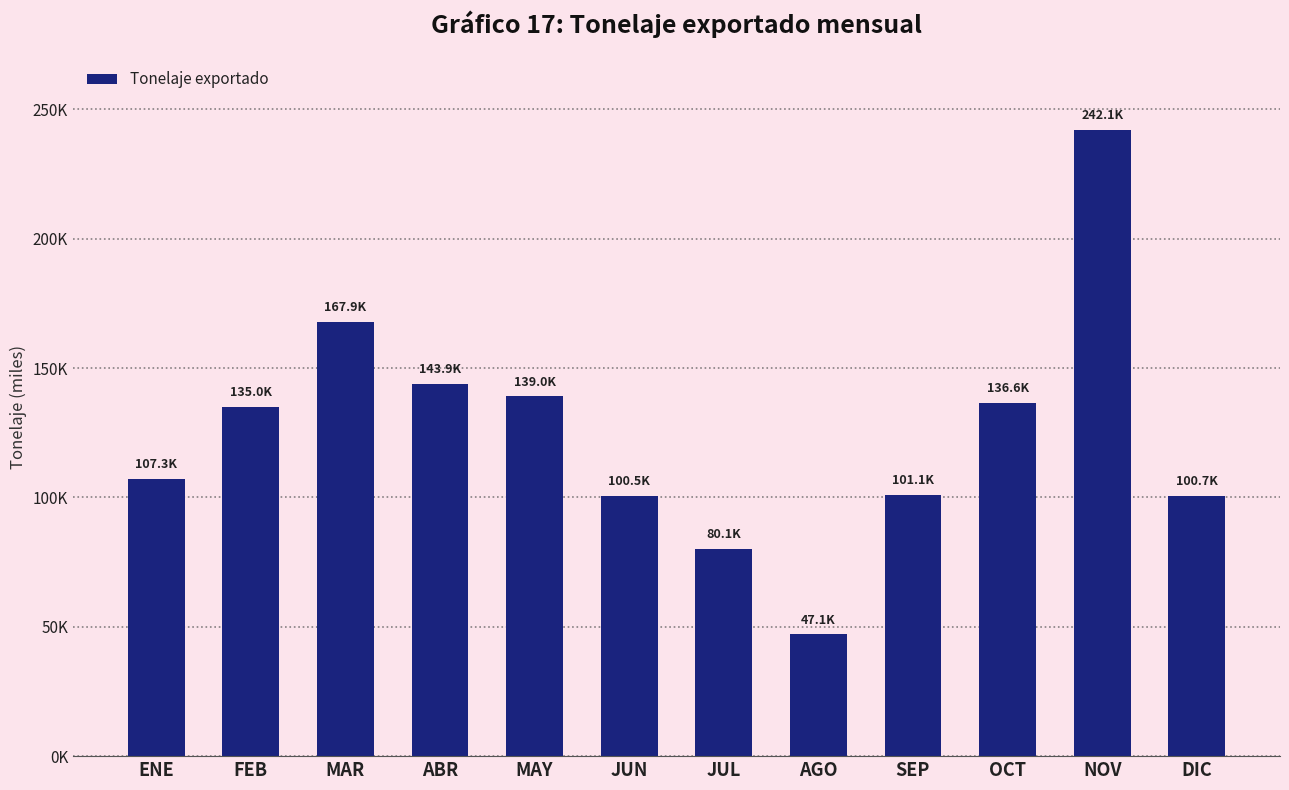

Are the bars horizontal?

No